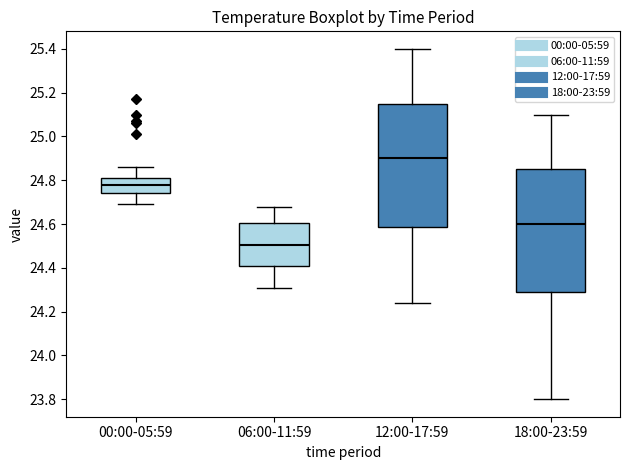

Reading left to right, read every box against the y-axis: the position of its median line, the range the box covers, and the ends of its whiskers. The values are not printed on the chart, so give them approximately, as read against the axis.

00:00-05:59: median 24.78, box 24.74 to 24.82, whiskers 24.70 to 24.86
06:00-11:59: median 24.50, box 24.40 to 24.60, whiskers 24.32 to 24.68
12:00-17:59: median 24.90, box 24.58 to 25.16, whiskers 24.24 to 25.40
18:00-23:59: median 24.60, box 24.28 to 24.86, whiskers 23.80 to 25.10